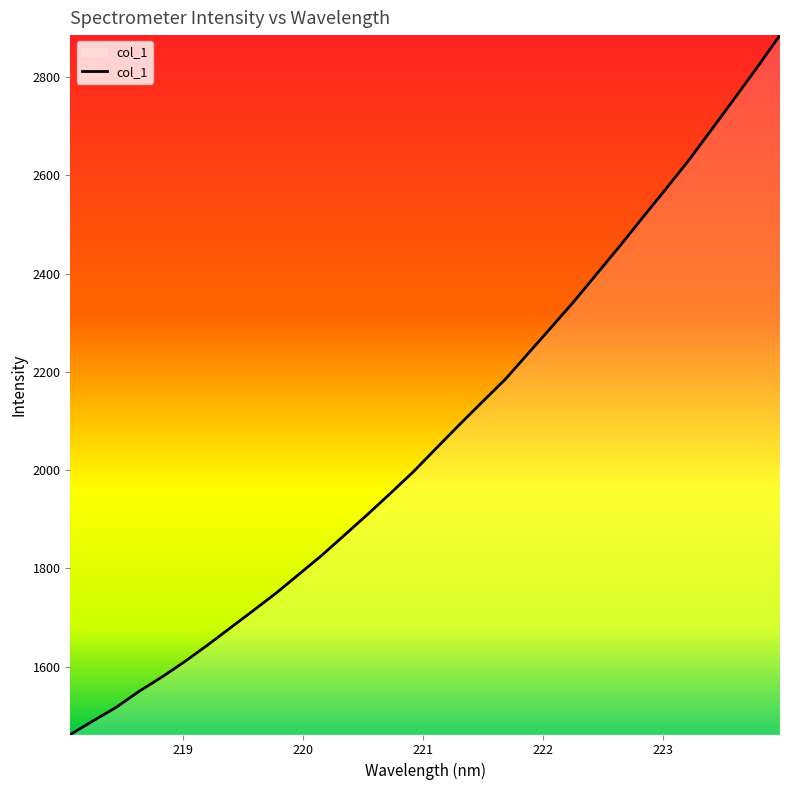

What is the maximum value shown in the chart?

2885.8